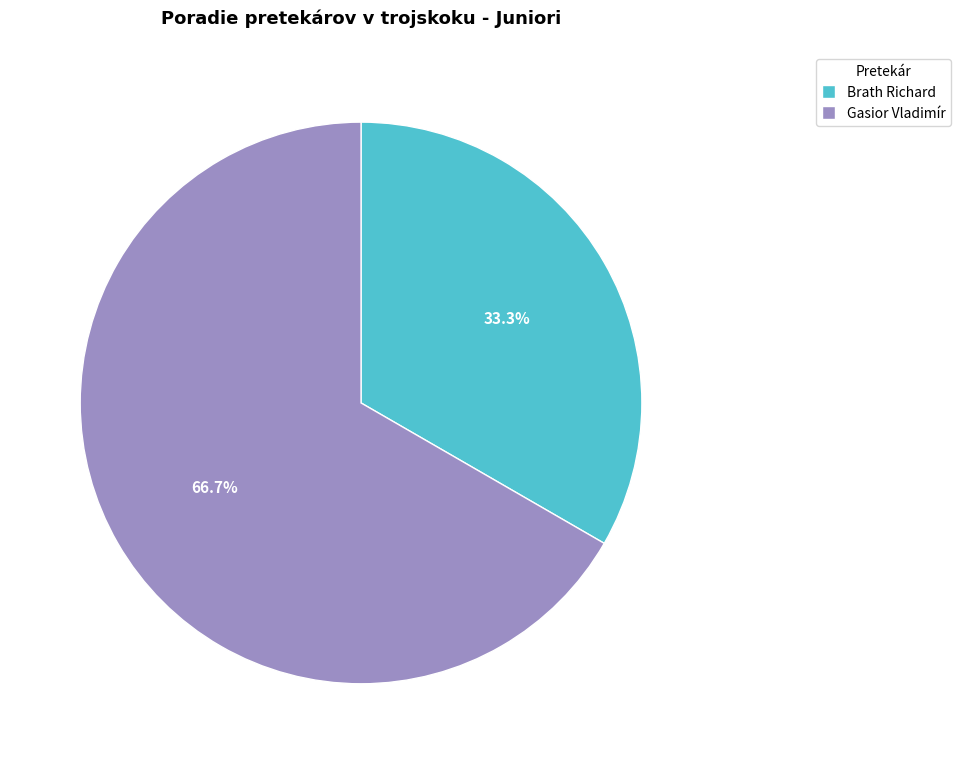

To the nearest percent, what is the average slice percentage?

50%